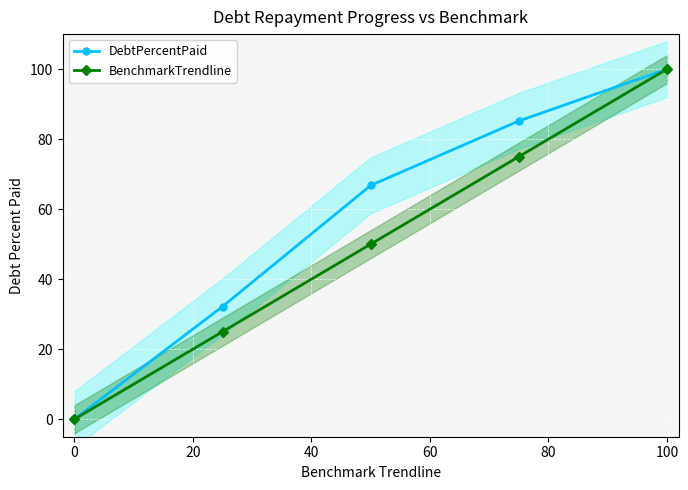

How many positive values does the DebtPercentPaid series have?

4